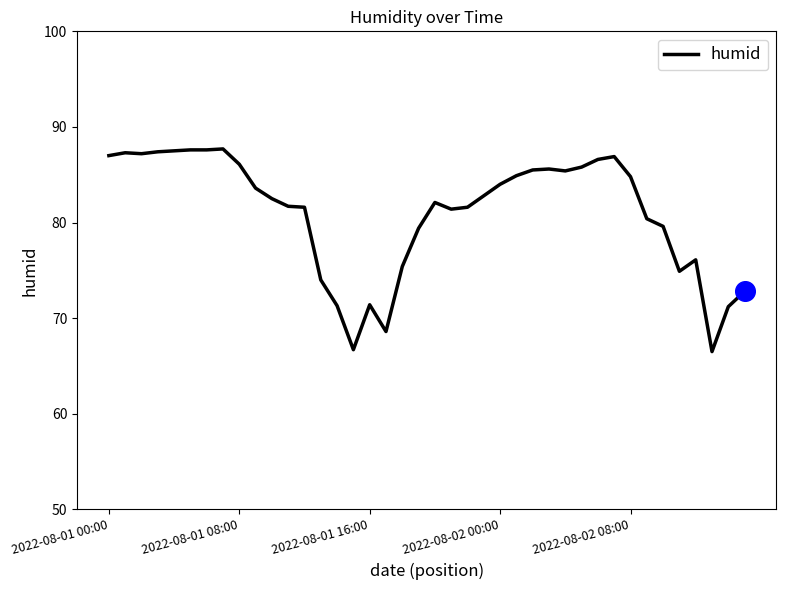

What is the maximum value shown in the chart?

87.7